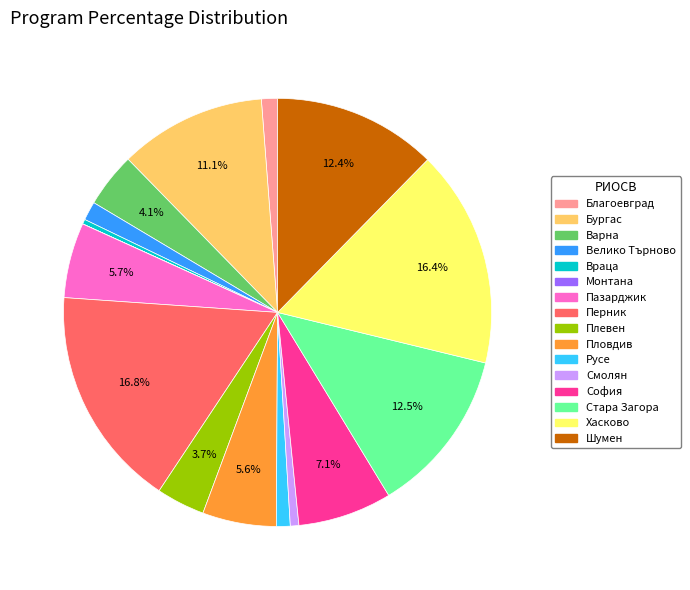

What percentage do Пазарджик and Хасково together represent?

22.1%